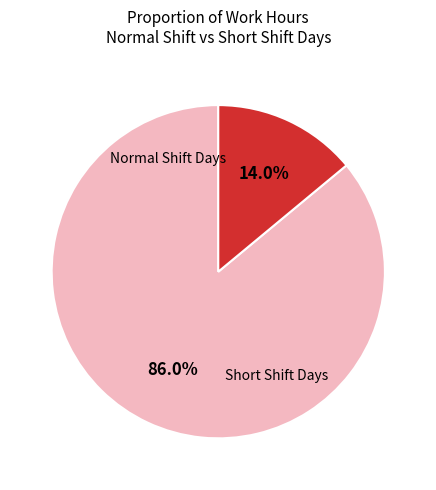

Does any single category account for the majority?

Yes